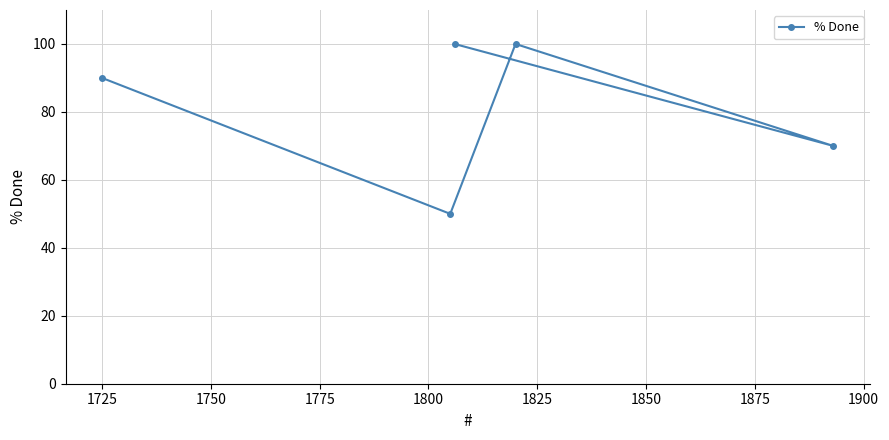

How many data points are above 90?

2